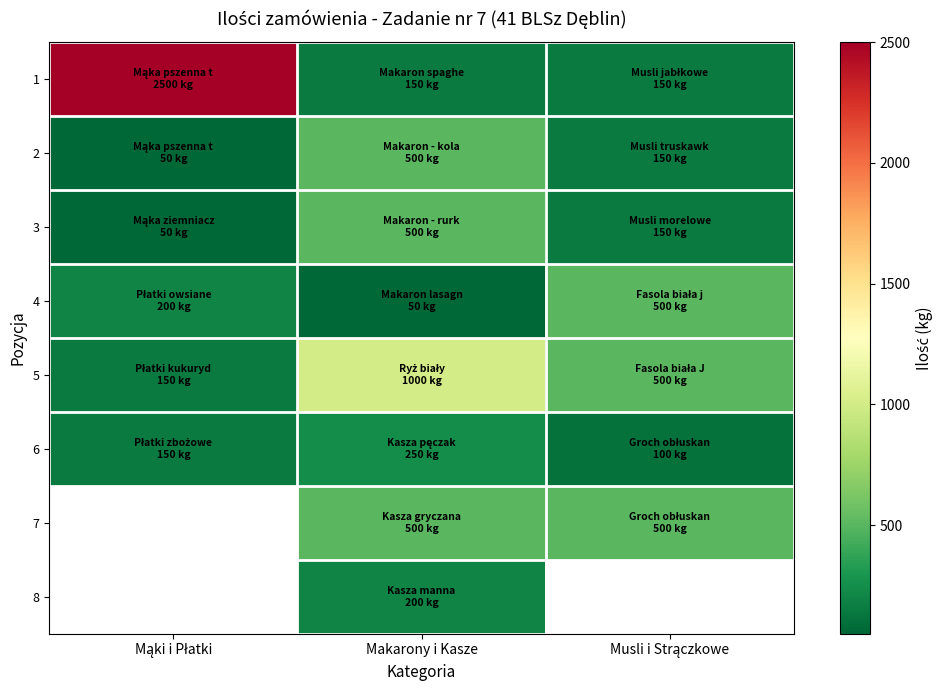

How many data points in 4 are above 200?

1